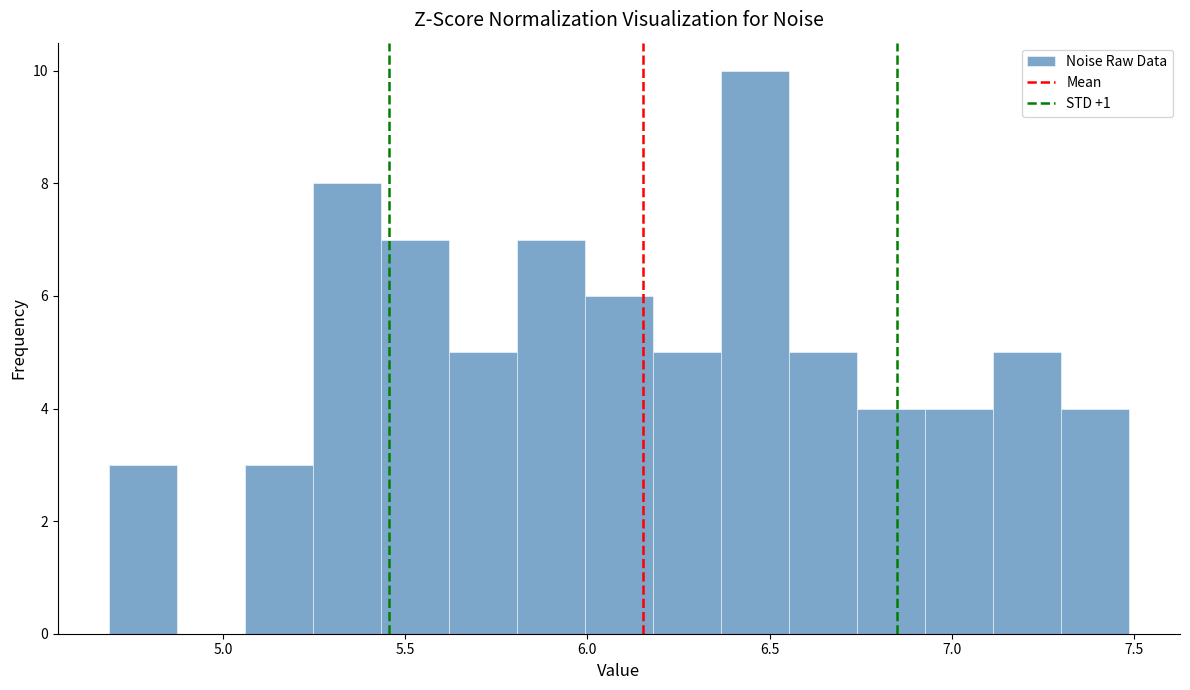

Read against the x-axis, roughly where is the centre of the tallest bar?

6.45